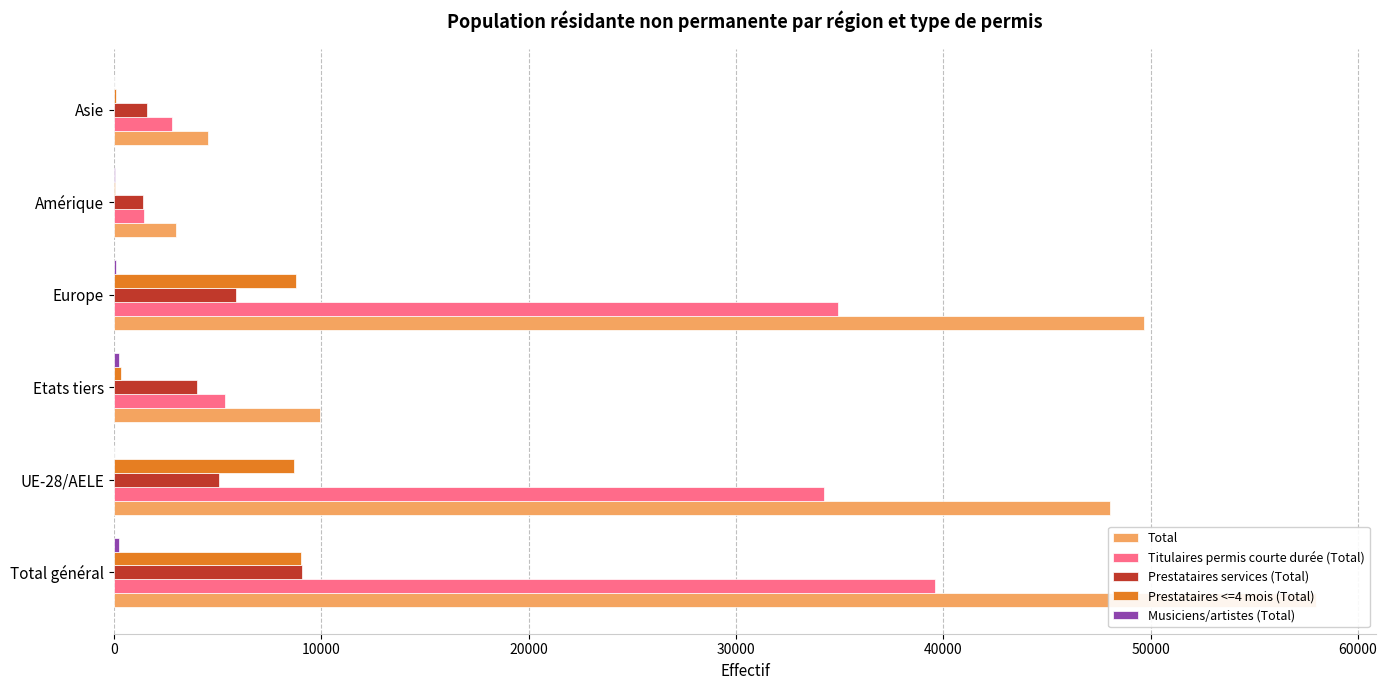

What is the total value across all series at Asie?

9120